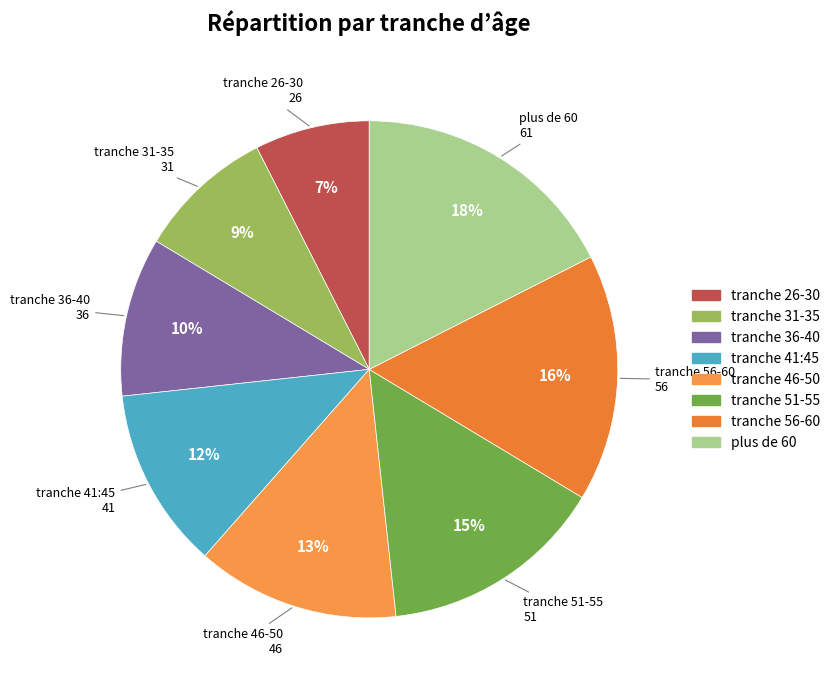

How many segments does this pie chart have?

8